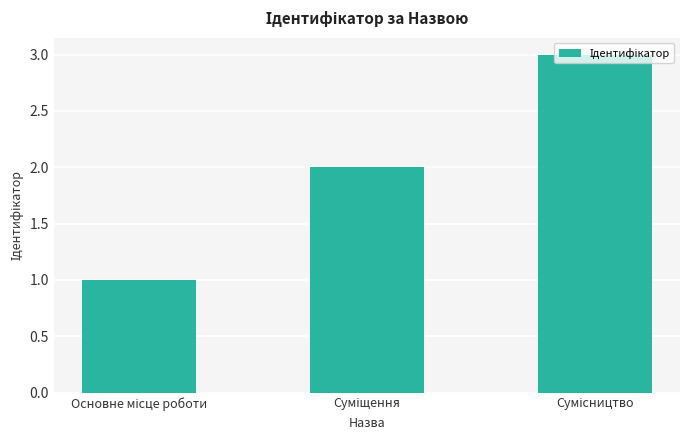

What is the greatest value displayed?

3